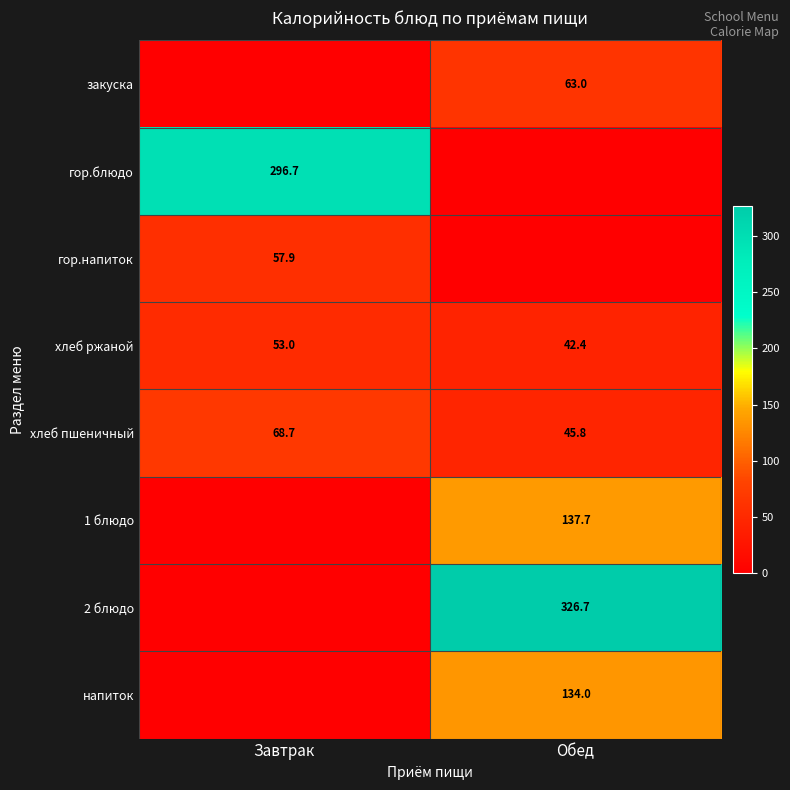

What is the difference between the maximum and minimum values in the хлеб ржаной series?

10.6